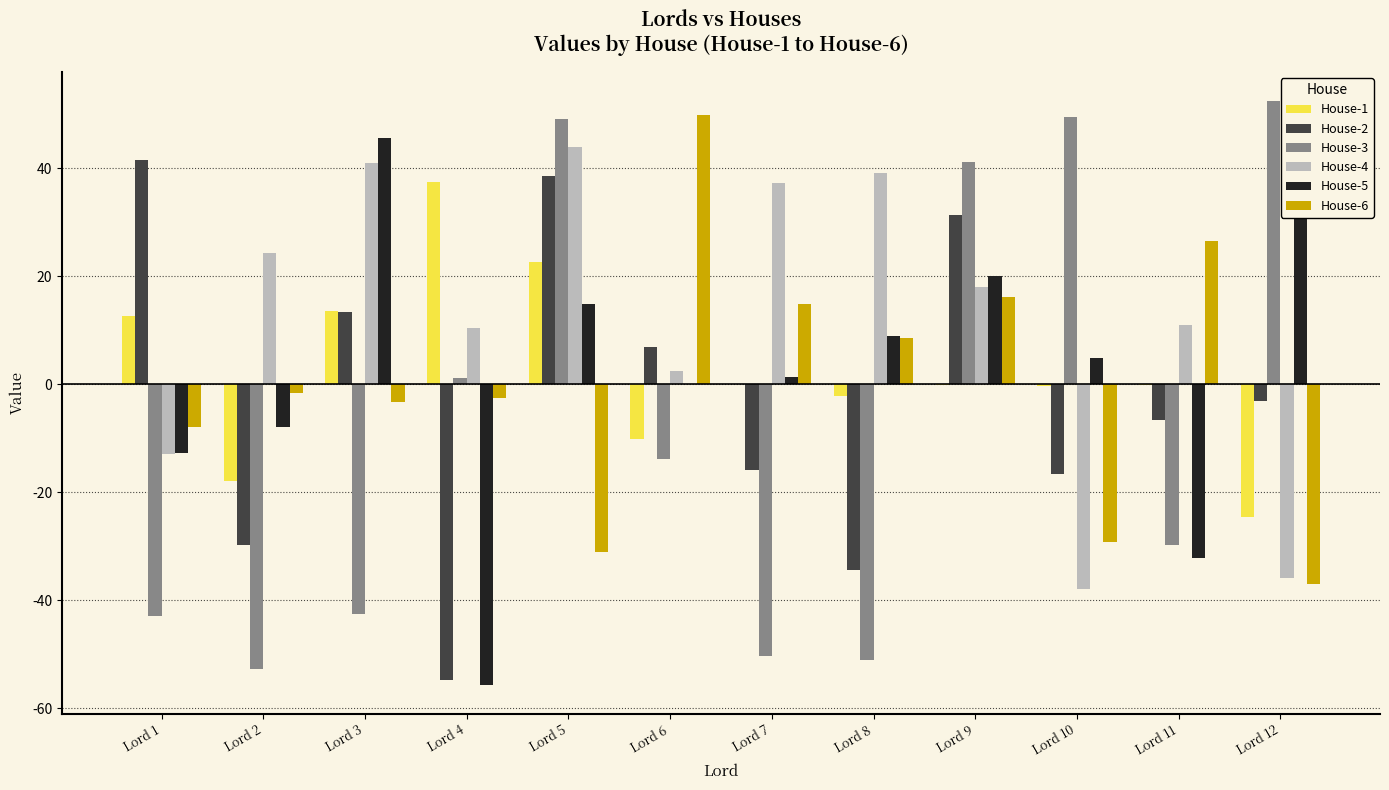

List the labels in order of House-3 value, smallest first.

Lord 2, Lord 8, Lord 7, Lord 1, Lord 3, Lord 11, Lord 6, Lord 4, Lord 9, Lord 5, Lord 10, Lord 12